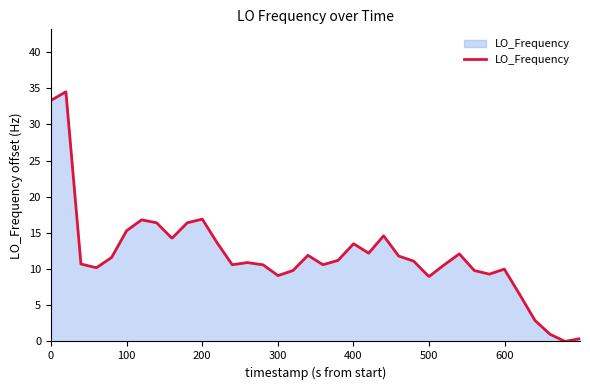

What is the difference between the maximum and minimum values?

34.5